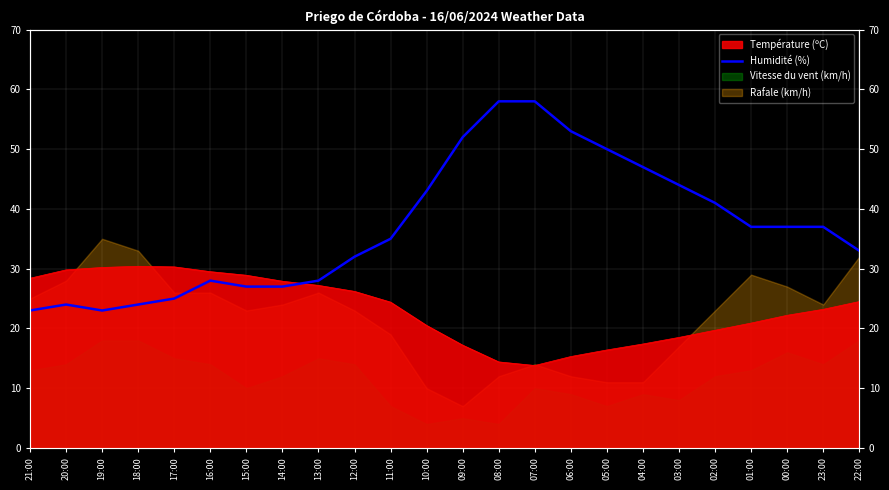

What is the label of the 22nd point from the right?

19:00